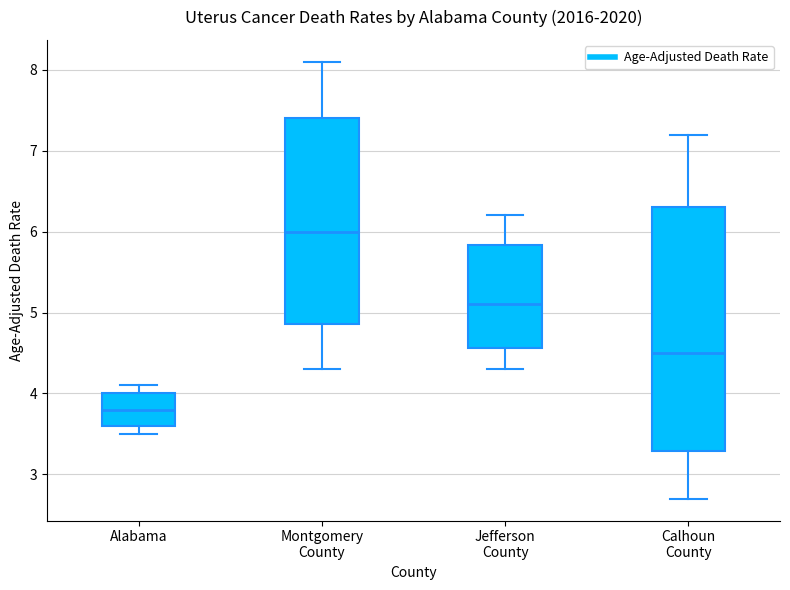

Which box is the tallest, from its lower edge to its upper edge?

Calhoun County